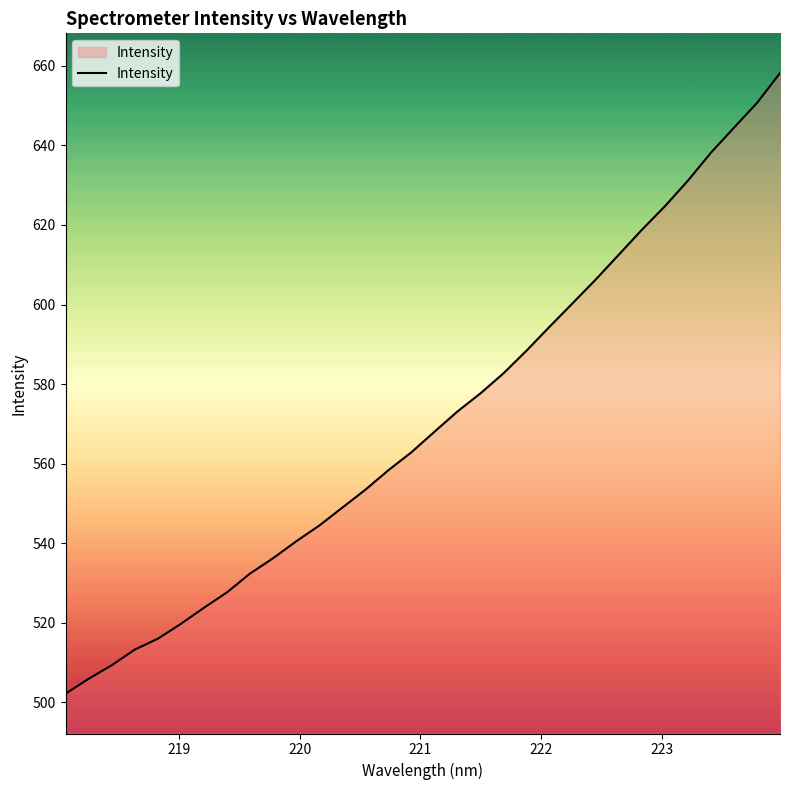

How many values exceed 568?

16